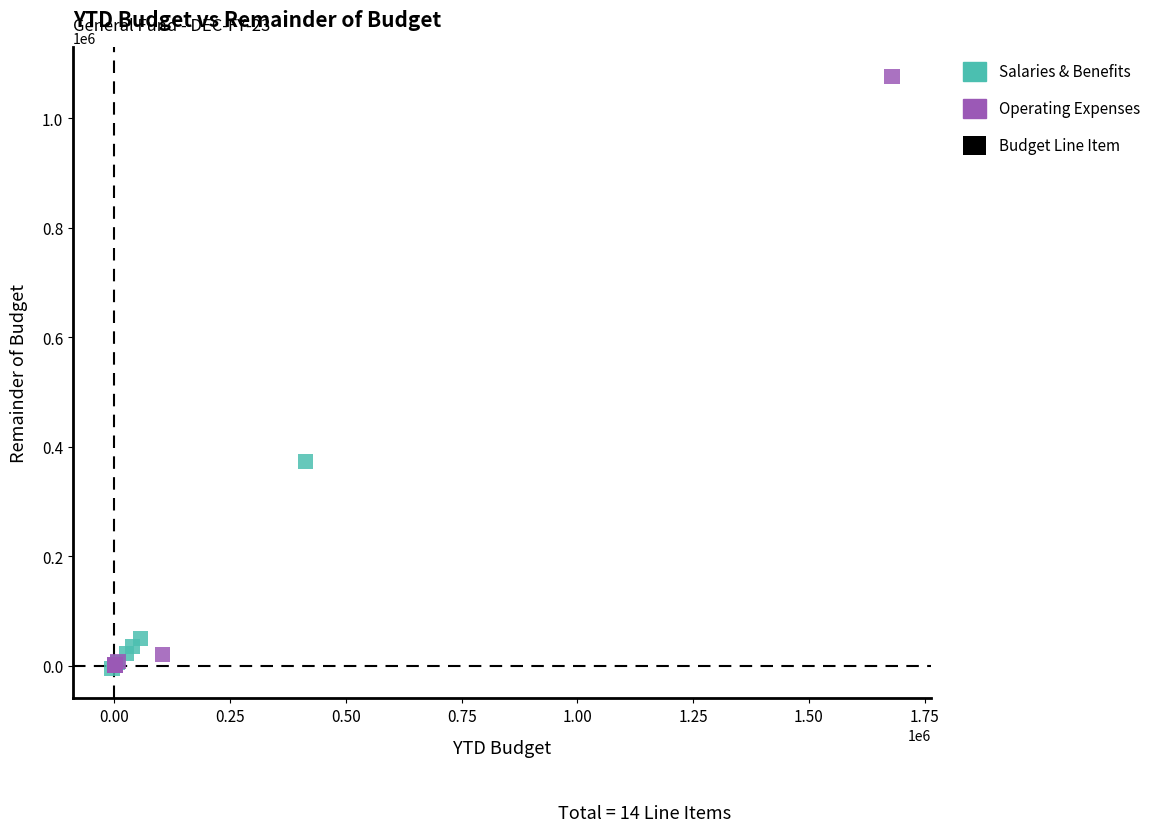

Which series contains the highest Y value?

Operating Expenses